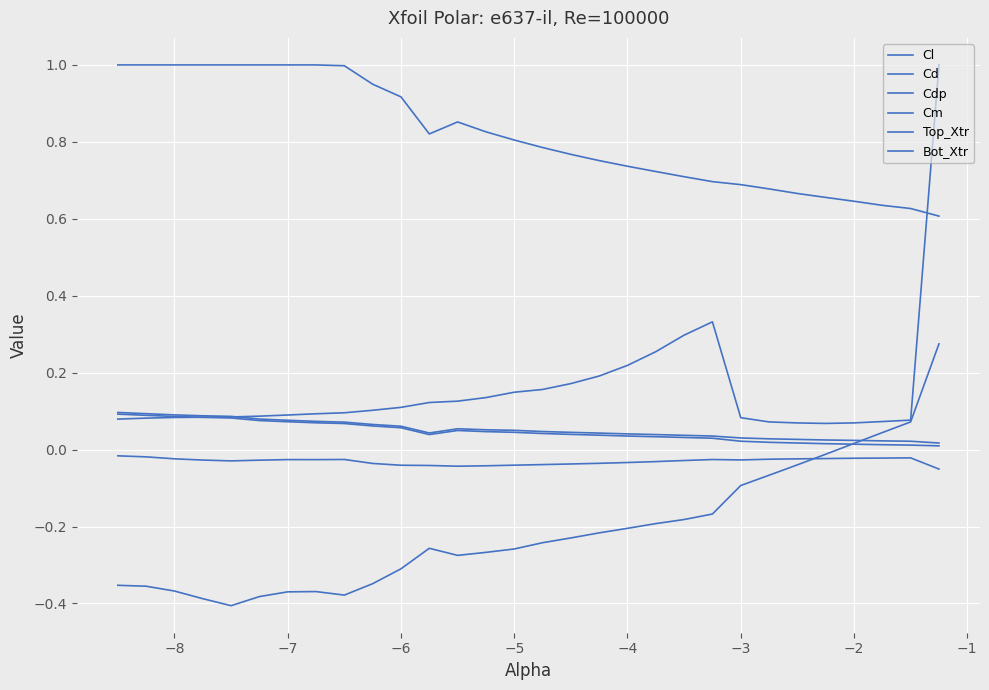

Is this an area chart (filled region under the line)?

No